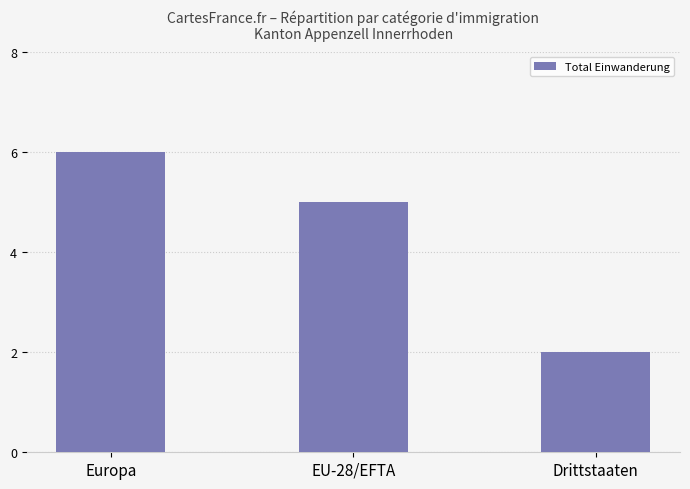

Which label corresponds to the largest value in the chart?

Europa